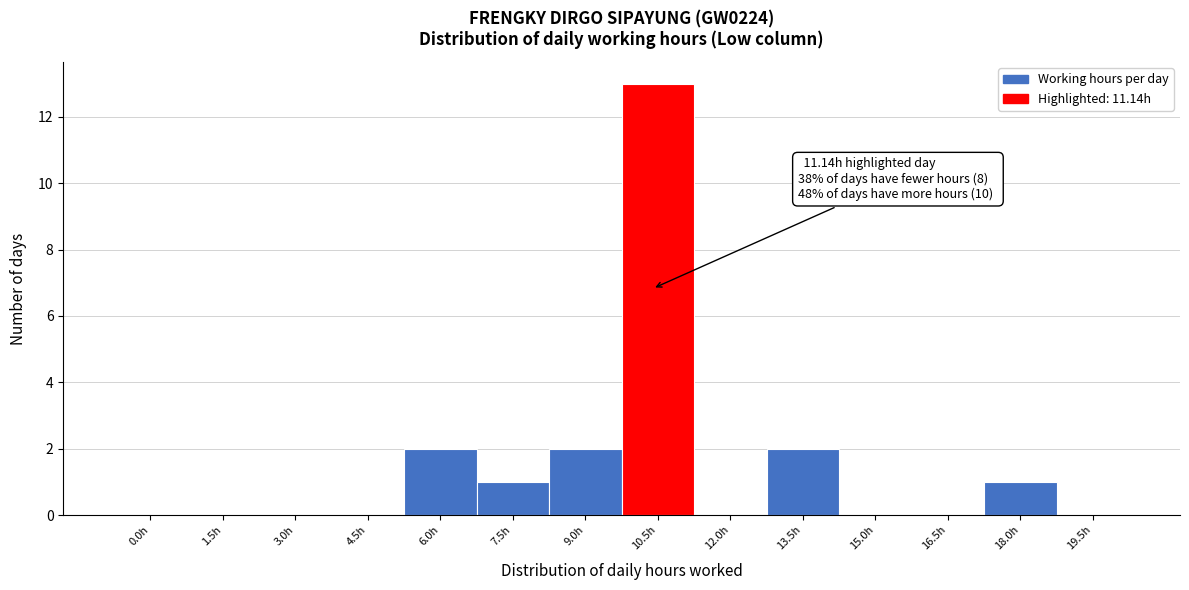

Reading left to right, transcribe all the data shown in this chart.

0.0h=0	1.5h=0	3.0h=0	4.5h=0	6.0h=2	7.5h=1	9.0h=2	10.5h=13	12.0h=0	13.5h=2	15.0h=0	16.5h=0	18.0h=1	19.5h=0